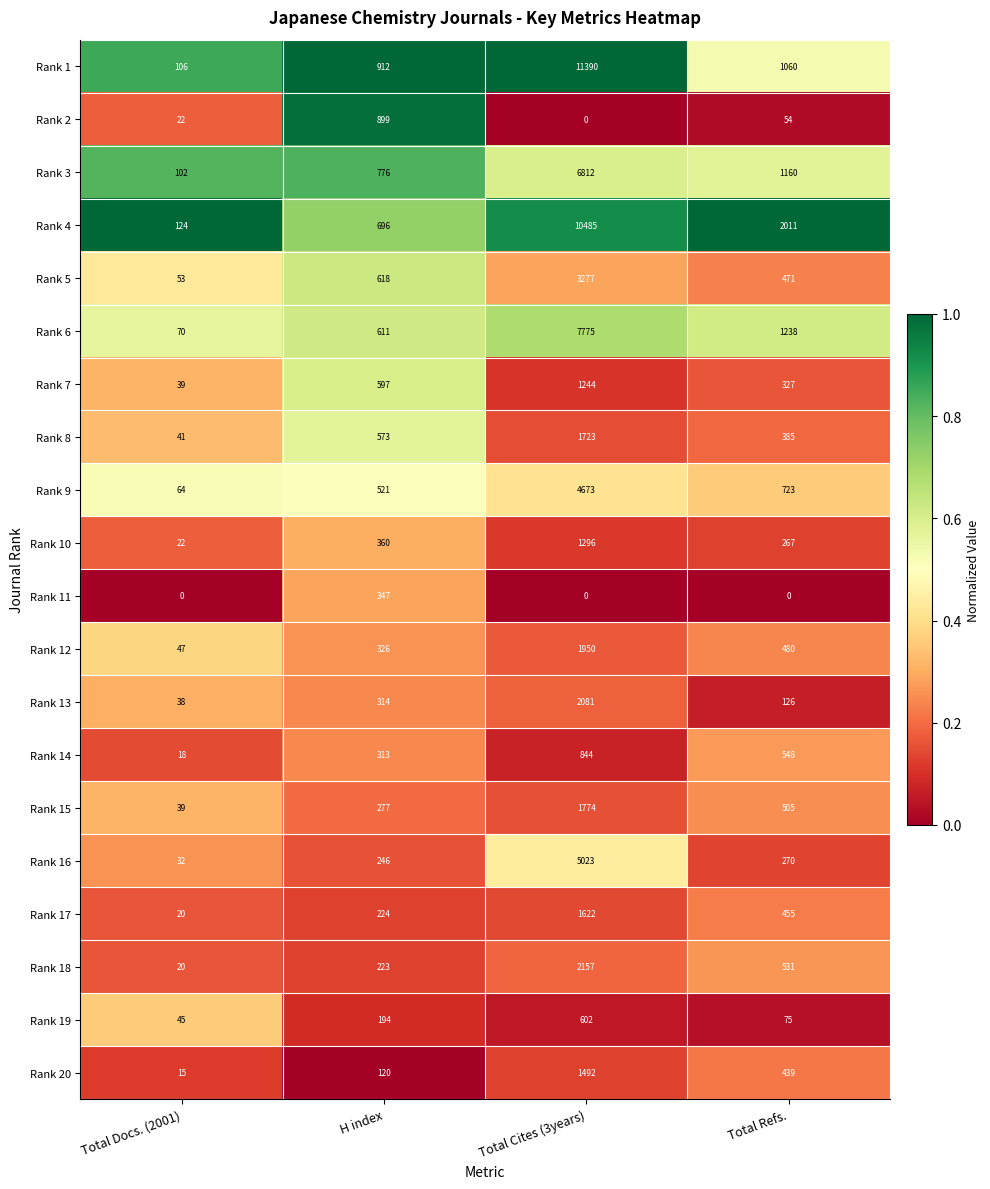

What is the spread (max minus min) of values at Total Cites (3years)?

11390